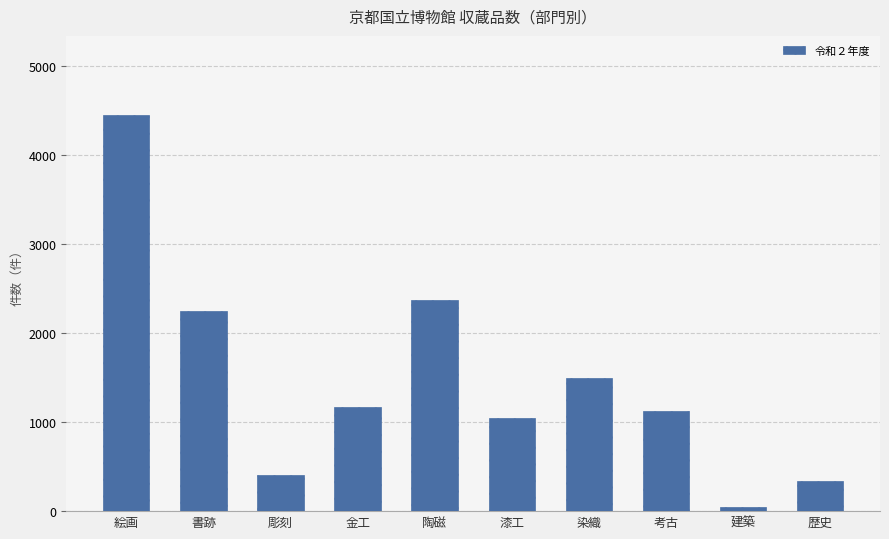

Reading left to right, extract all data points from this chart.

4448	2252	411	1168	2371	1042	1496	1123	52	334